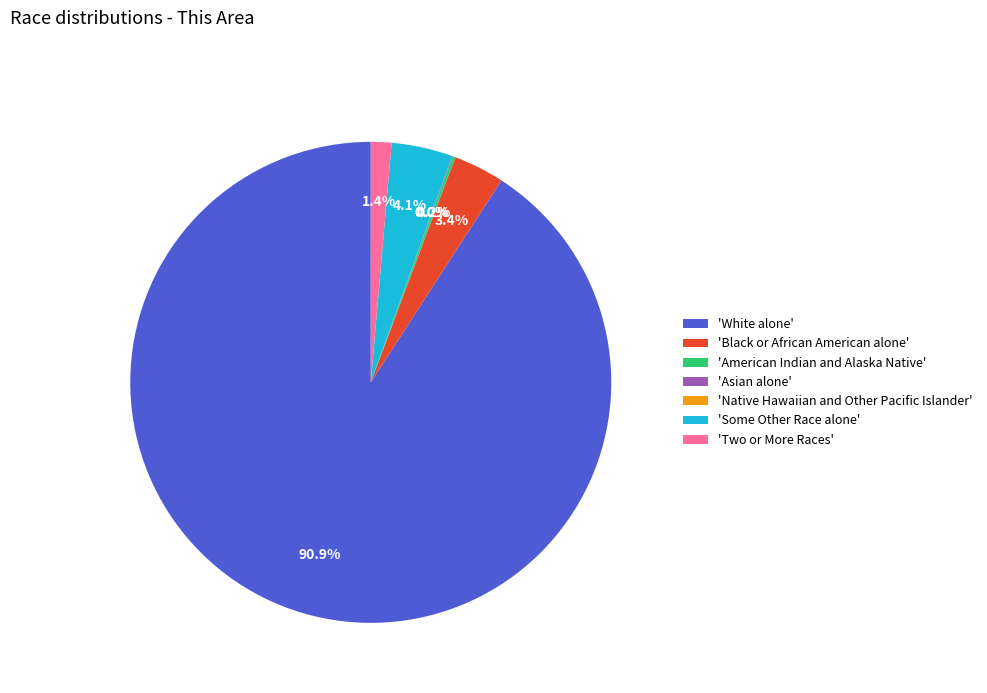

Count the number of slices in the pie.

7